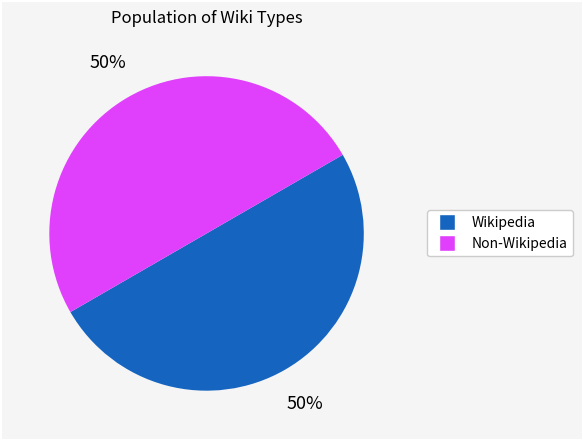

To the nearest percent, what is the average slice percentage?

50%